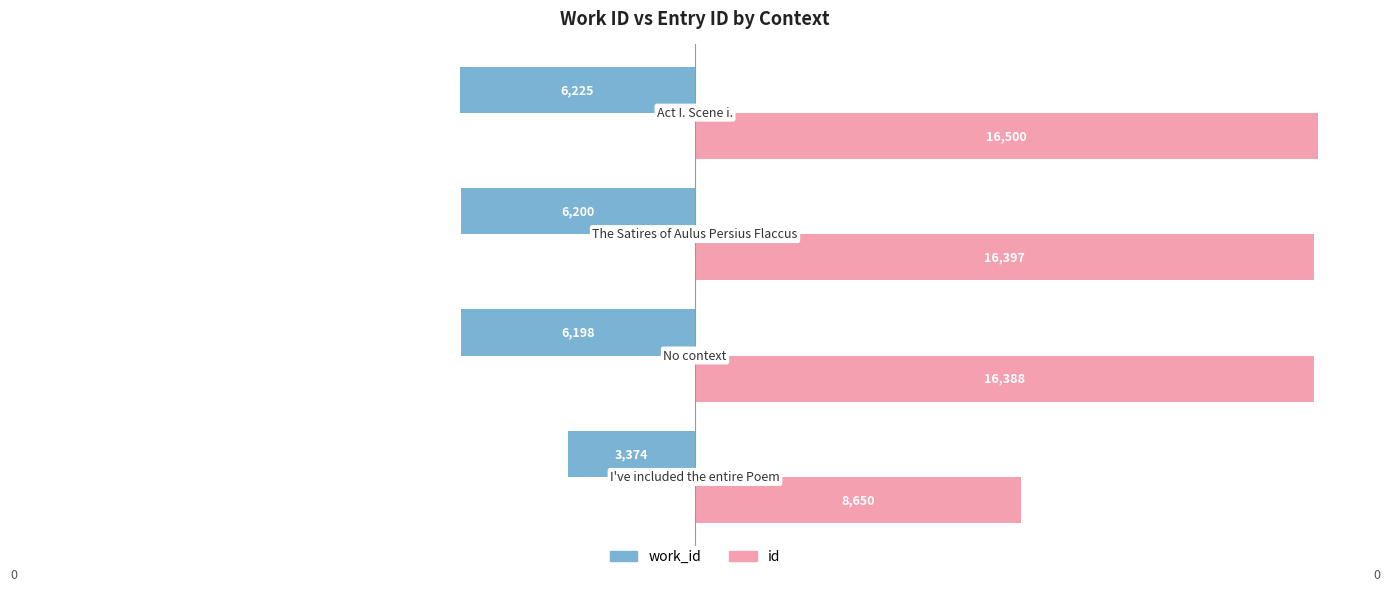

What are all the series names shown in the legend?

work_id, id